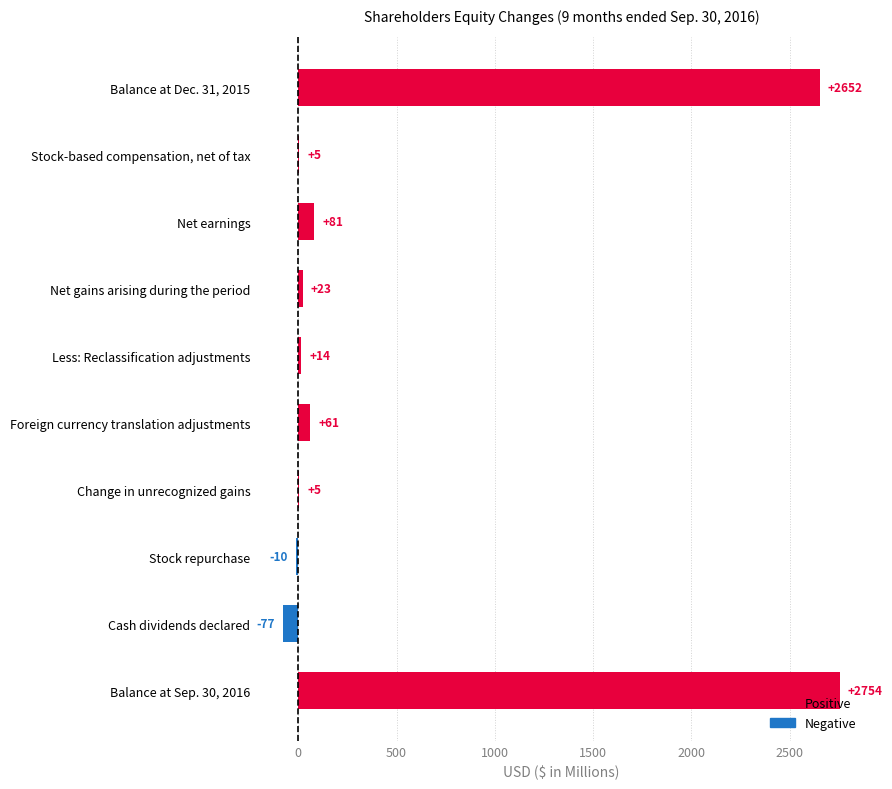

How many values are above zero?

8